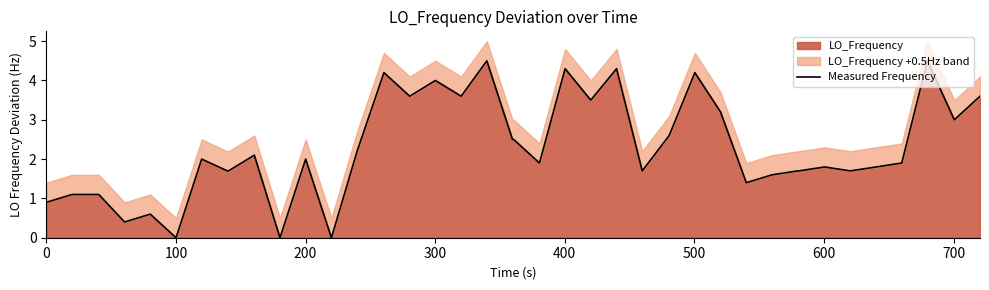

What is the maximum value shown in the chart?

4.5